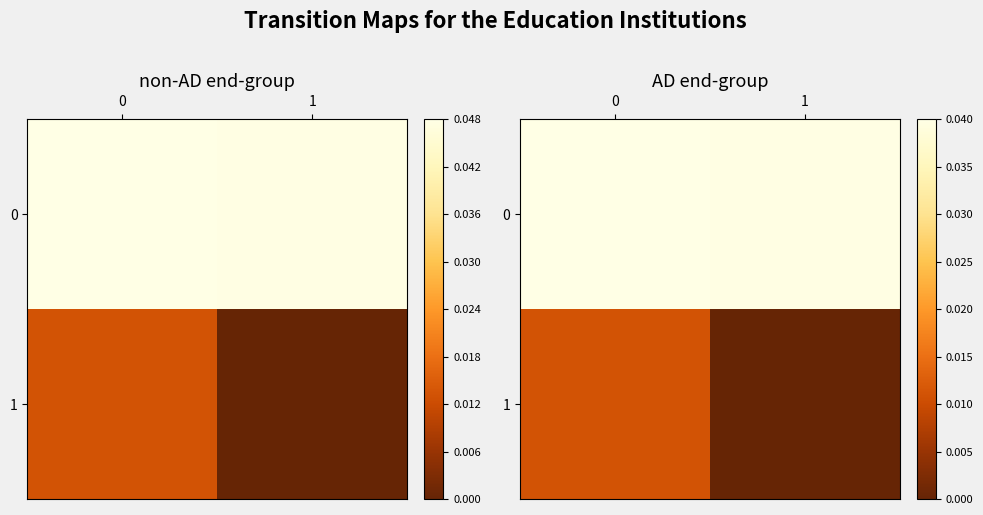

How many distinct data groups are displayed?

2